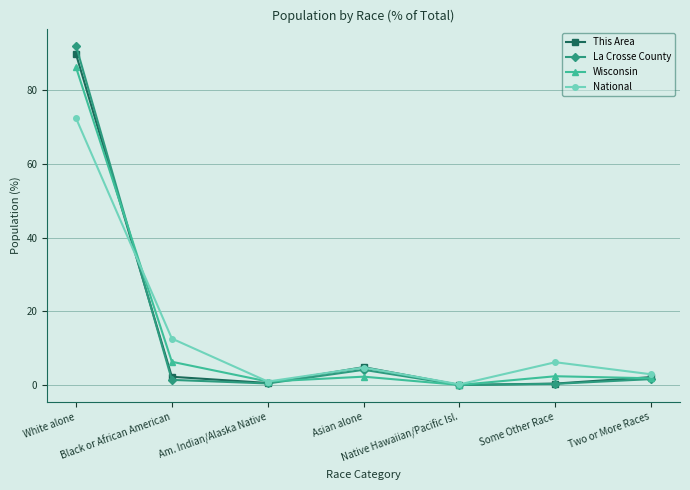

What is the greatest value displayed?

92.1